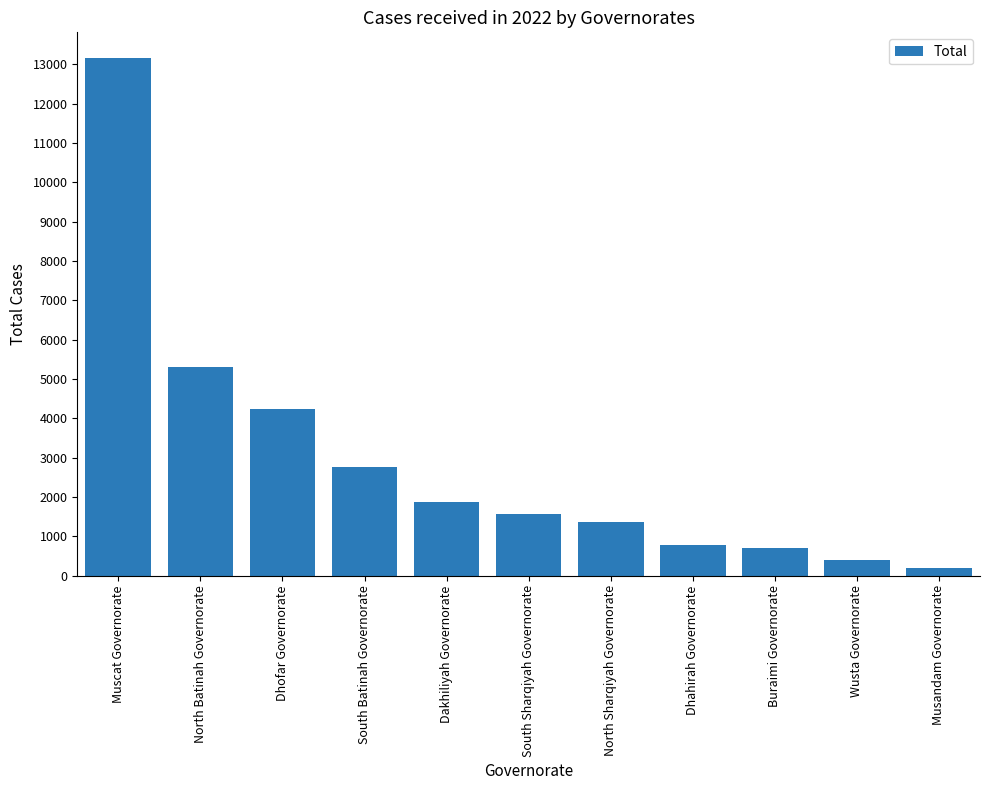

Count the number of data series in this chart.

1